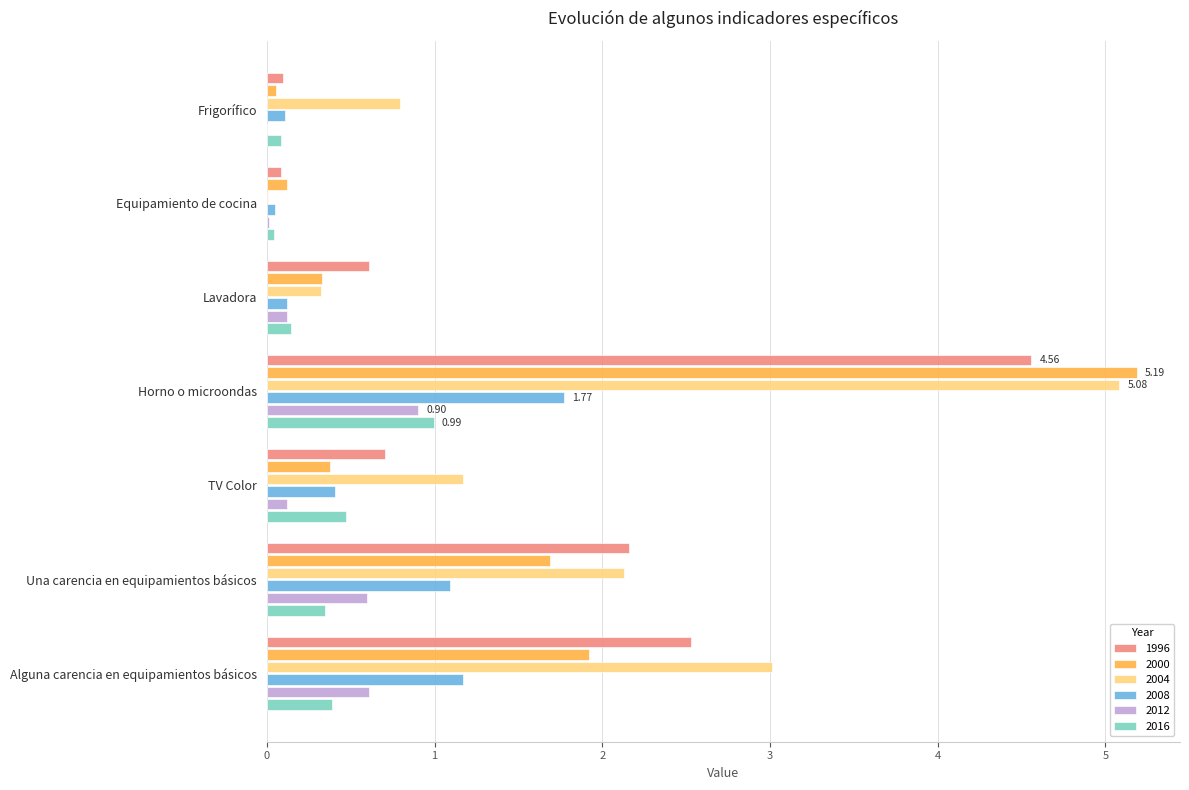

Which label corresponds to the largest value in the chart?

Horno o microondas